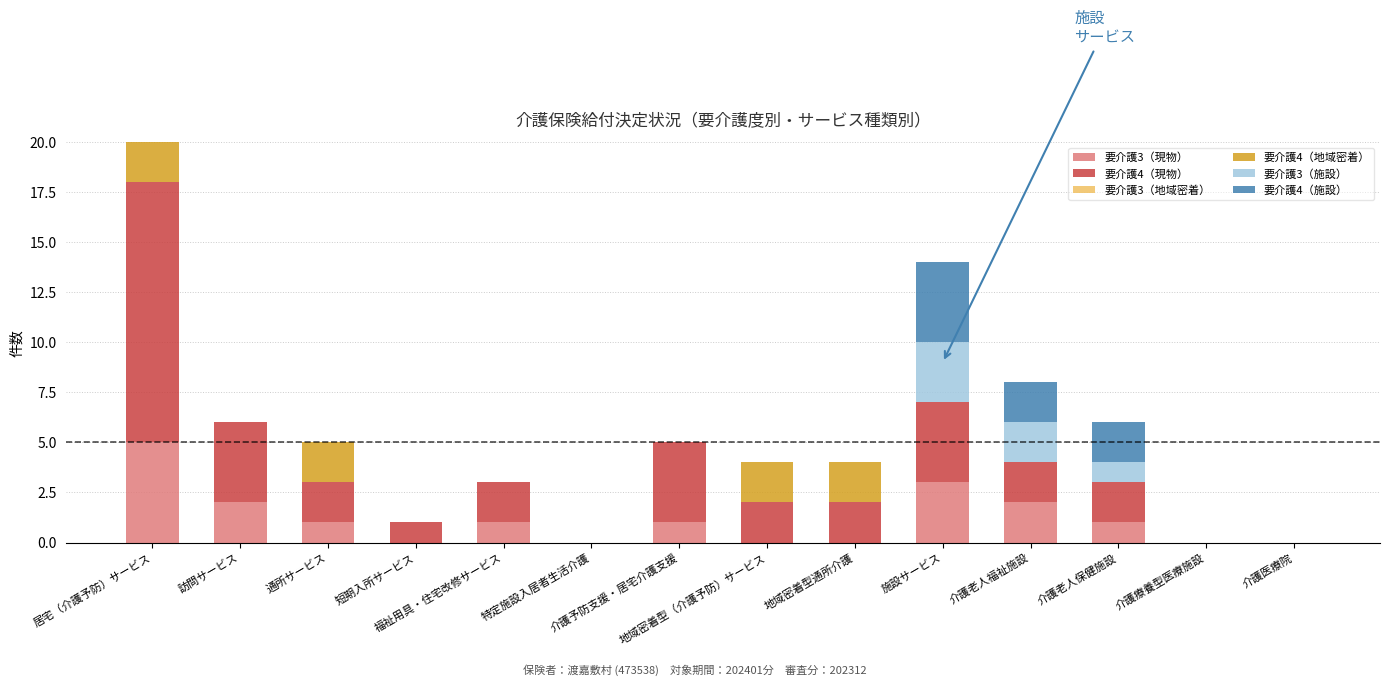

Which series has the largest total across all categories?

要介護4（現物）